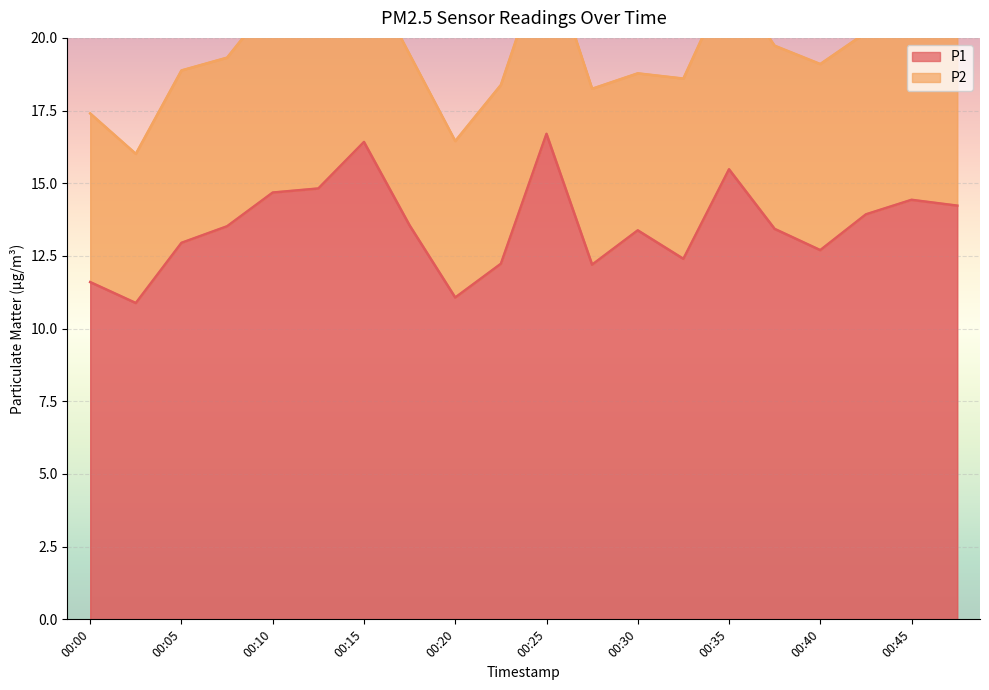

Approximately how many times larger is the value at 00:48 compared to 00:45?

1.0